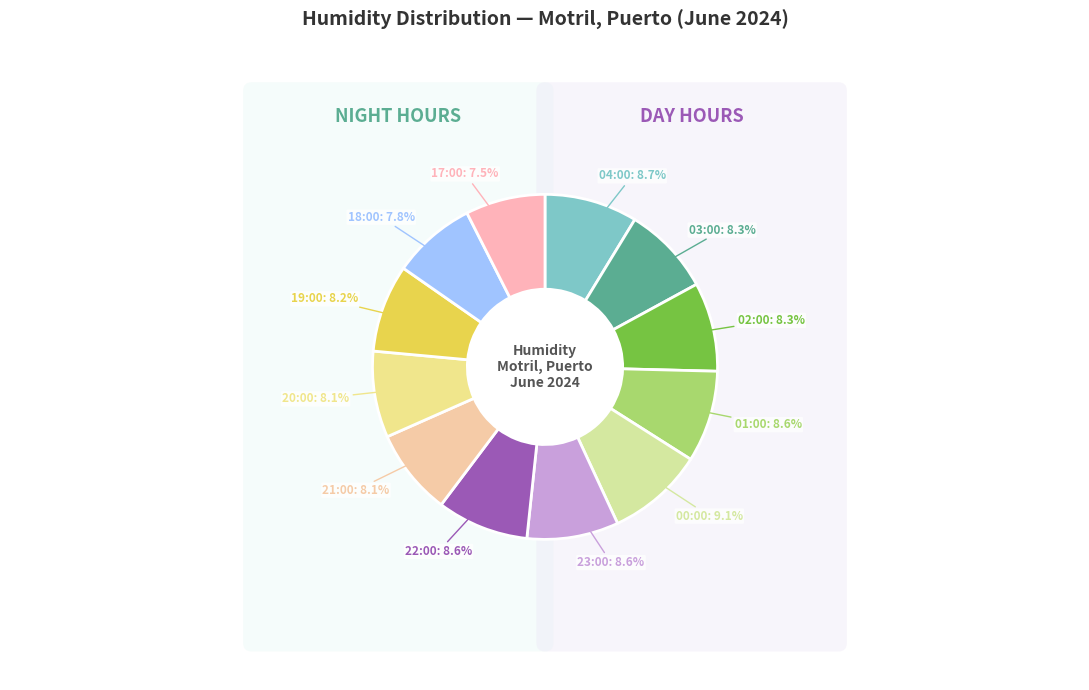

Which category has the smallest portion of the pie?

17:00